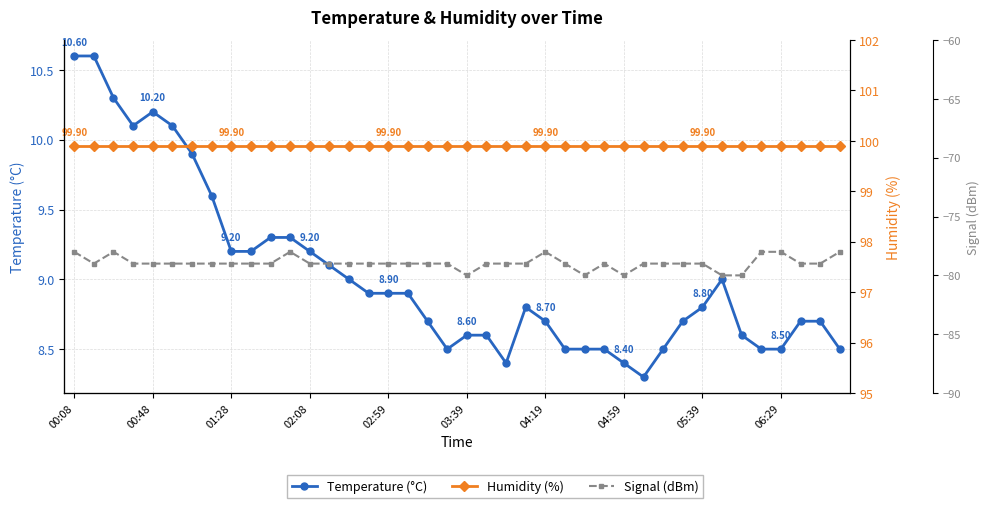

Where does the Signal (dBm) series first go above -79?

00:08